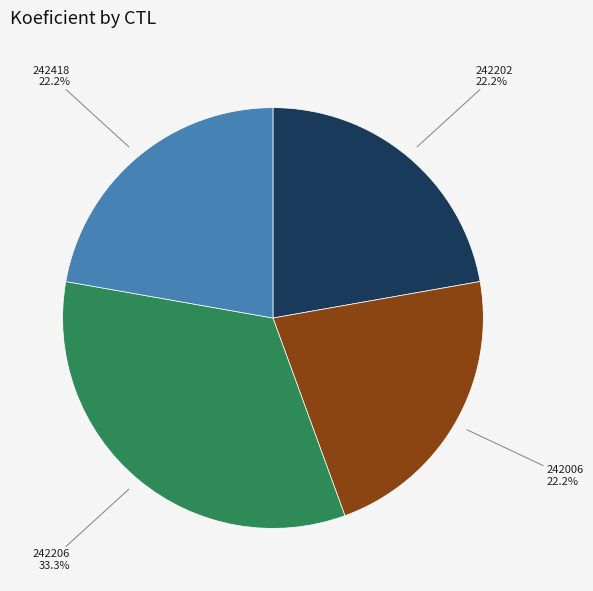

Is there any slice that represents more than half of the pie?

No